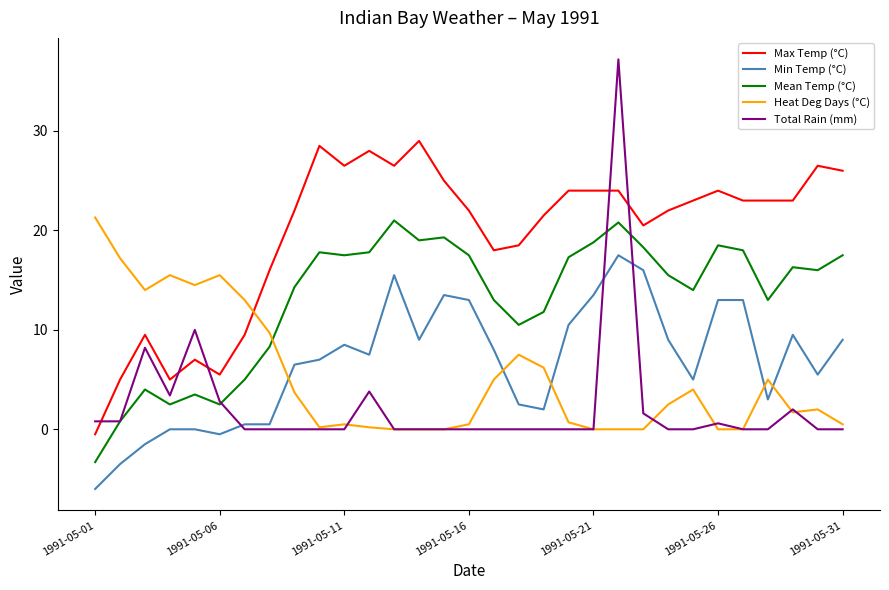

Which series has the largest total across all categories?

Max Temp (°C)